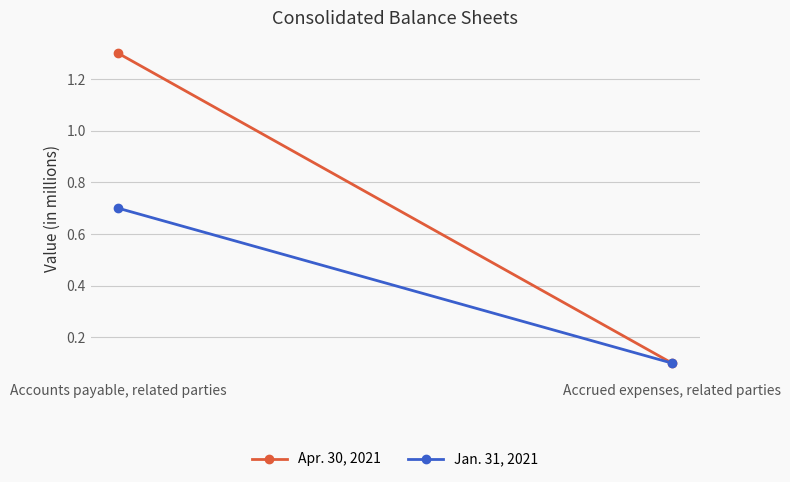

What is the maximum value shown in the chart?

1.3